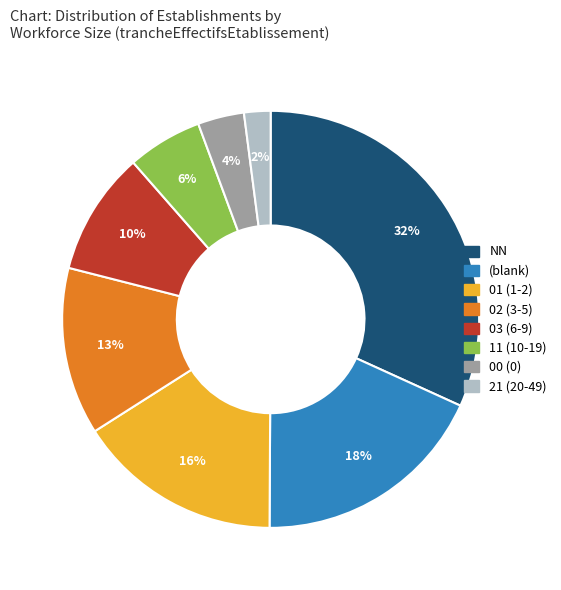

To the nearest percent, what is the average slice percentage?

12%